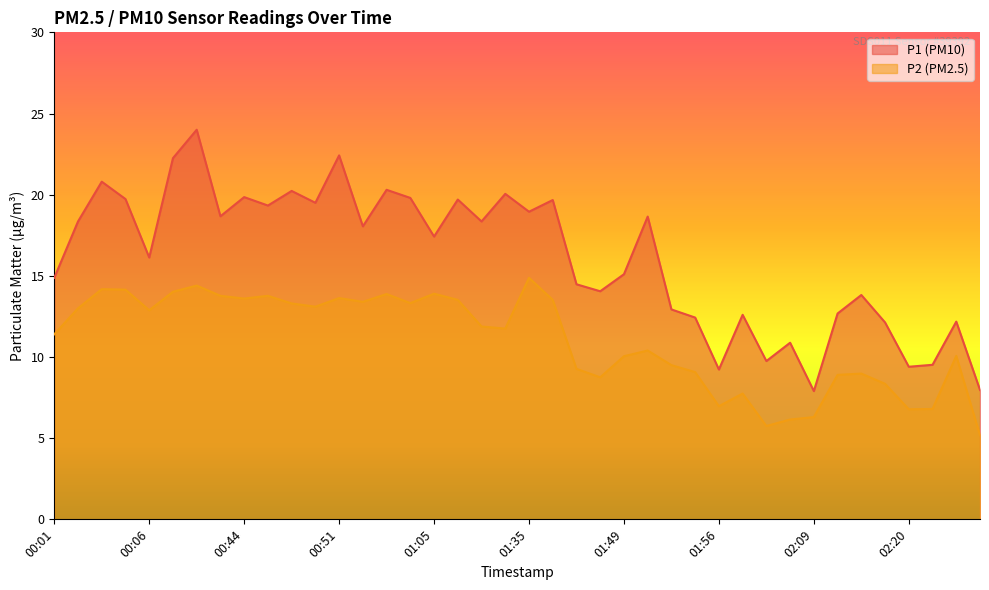

What position from the right is 00:52?

27